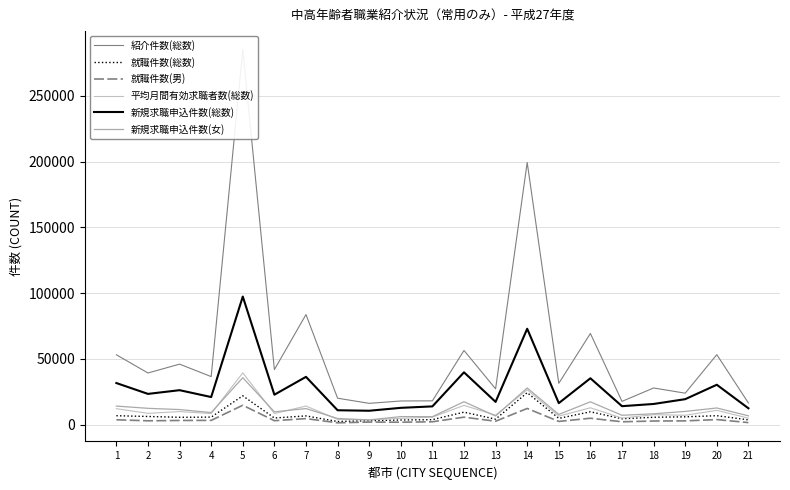

Is the value of 新規求職申込件数(女) at 13 greater than the value of 就職件数(男) at 10?

Yes